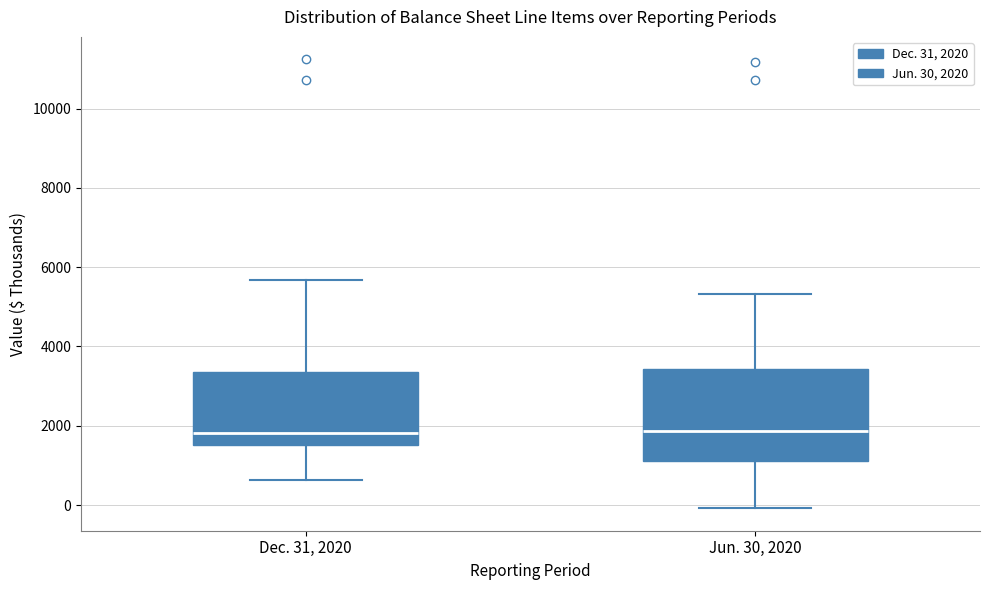

Reading left to right, read every box against the y-axis: the position of its median line, the range the box covers, and the ends of its whiskers. The values are not printed on the chart, so give them approximately, as read against the axis.

Dec. 31, 2020: median 1800, box 1600 to 3400, whiskers 600 to 5600
Jun. 30, 2020: median 1800, box 1200 to 3400, whiskers 0 to 5400